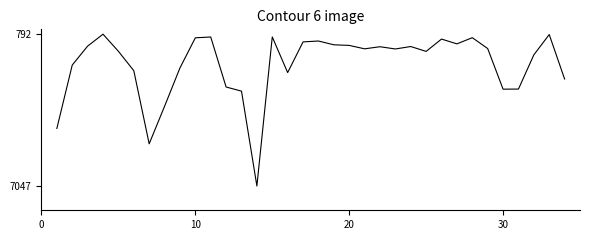

What is the minimum value shown in the chart?

792